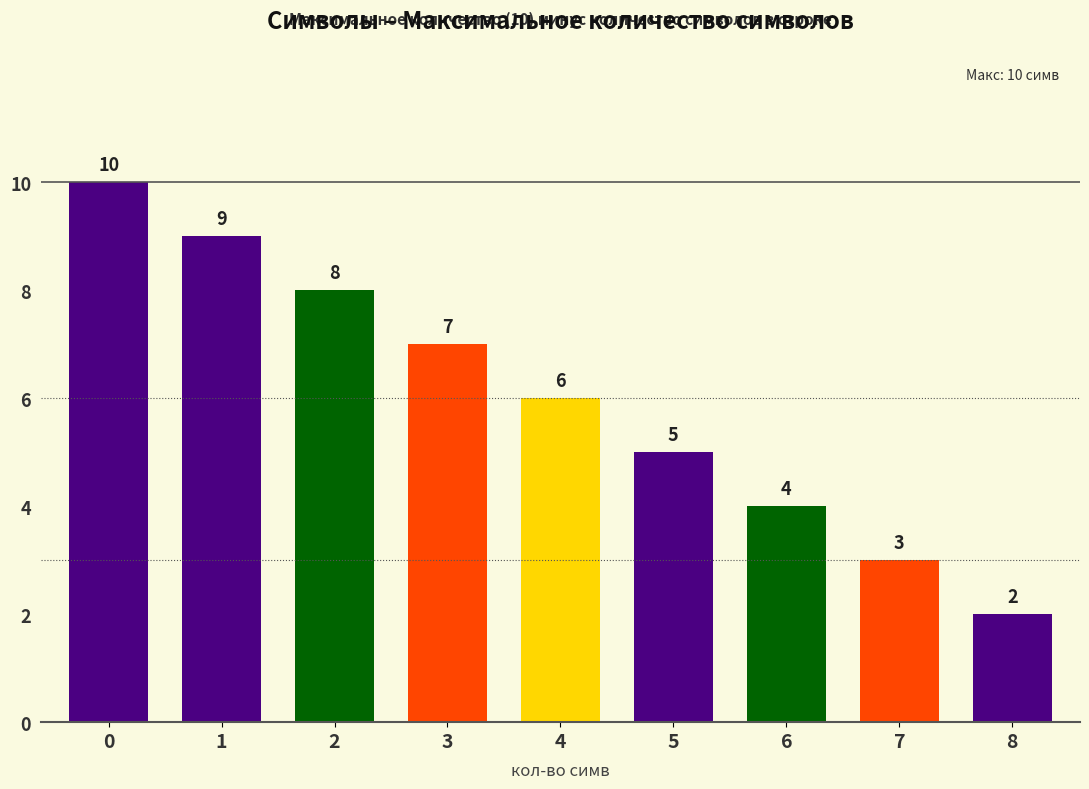

What is the difference between the maximum and minimum values?

8